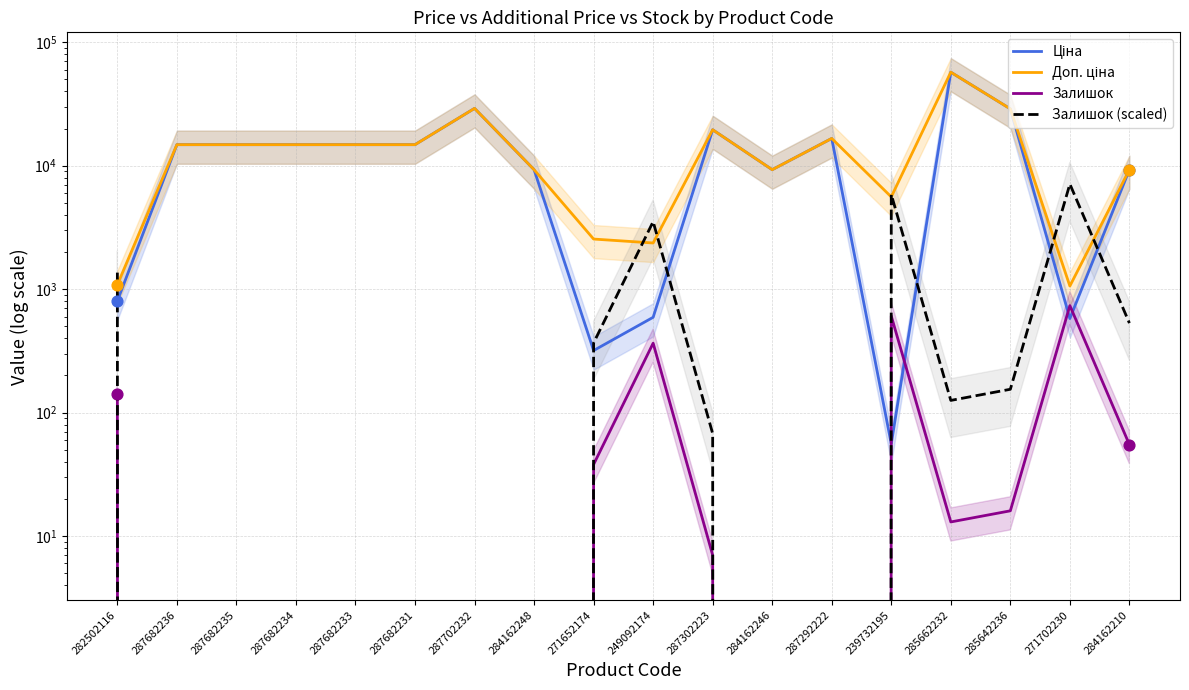

Which series reaches the minimum Y coordinate?

Залишок